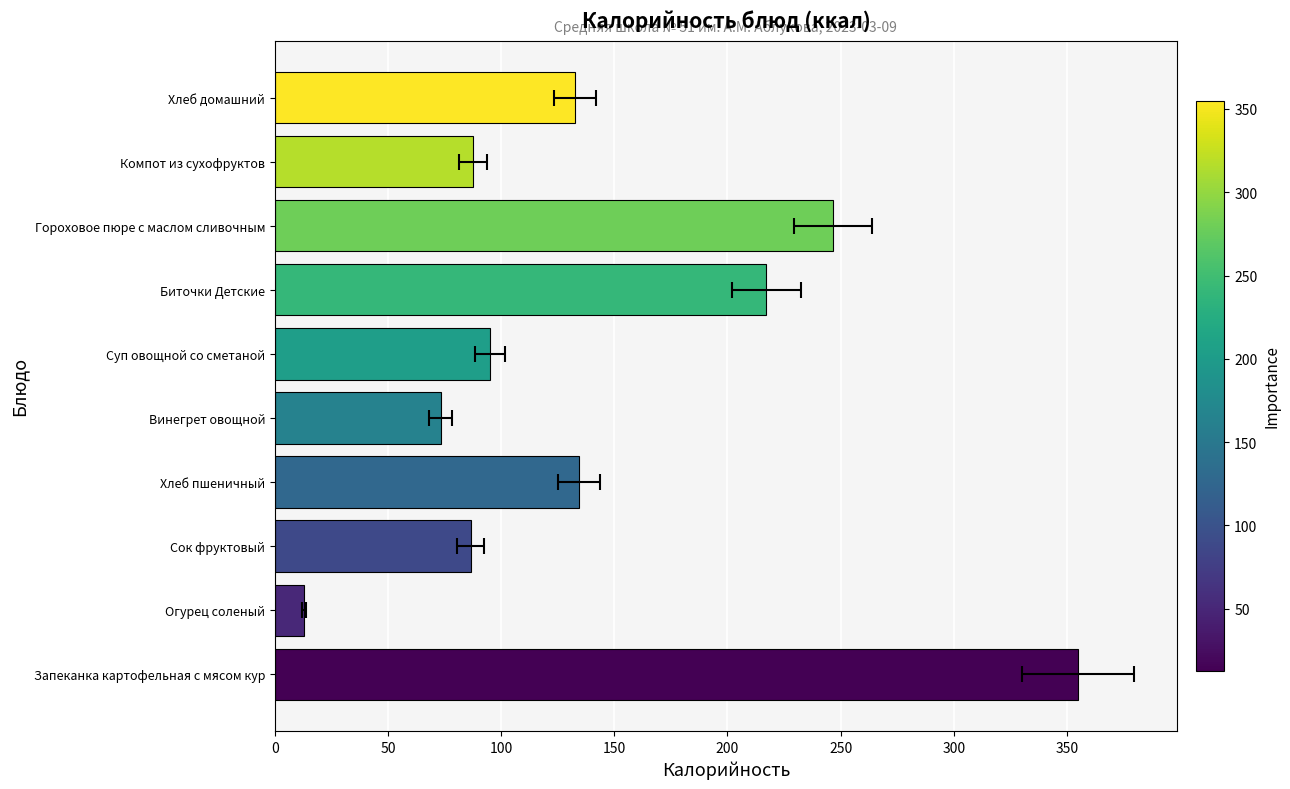

What is the change in value from 0 to 250?

-259.8